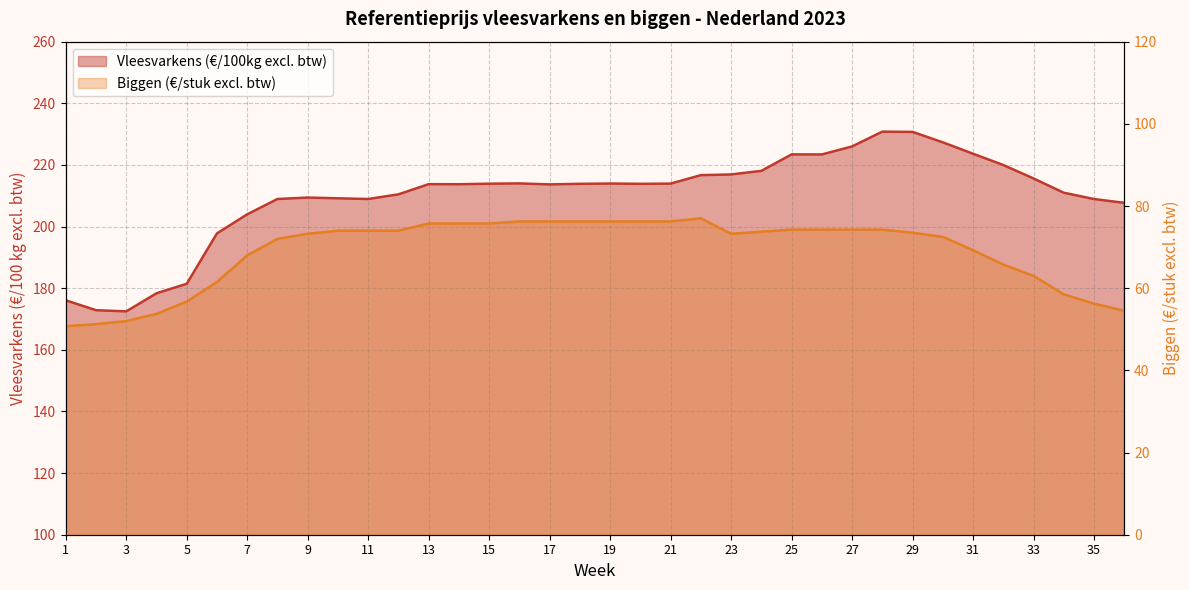

Does the chart have visible grid lines?

Yes